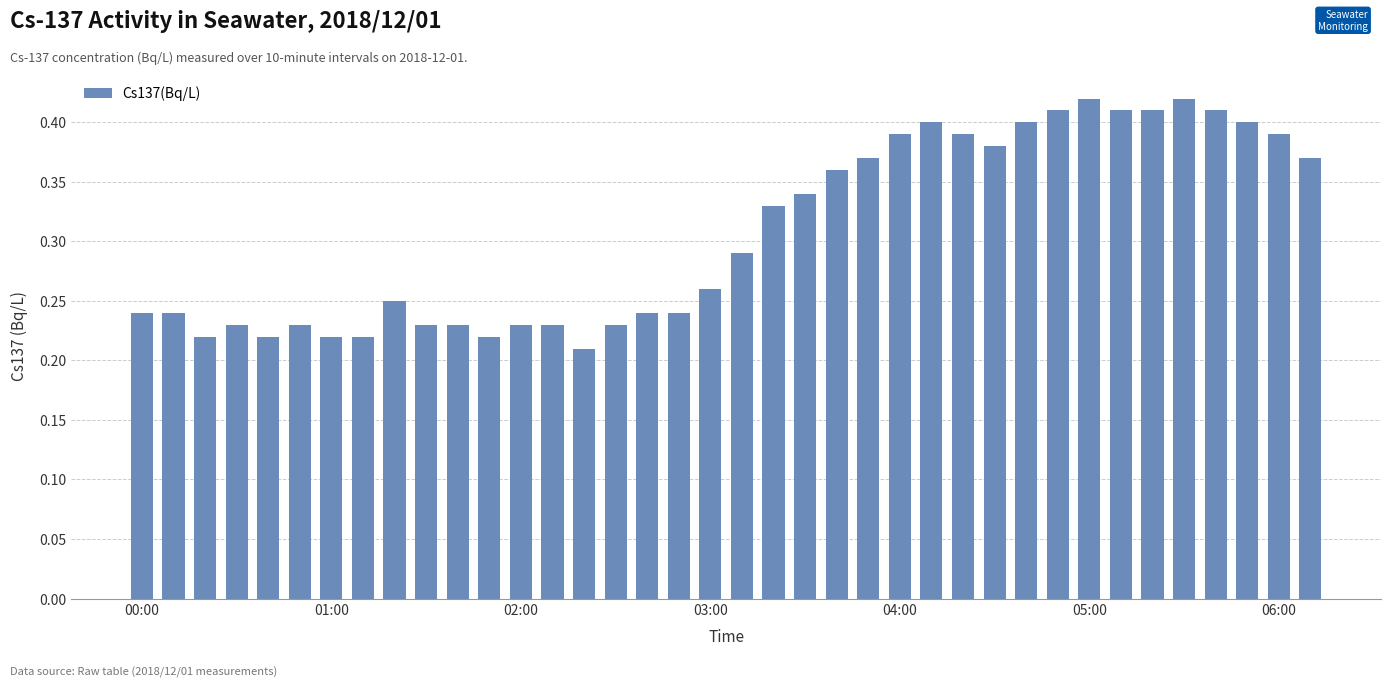

How many values are between 0 and 1?

38